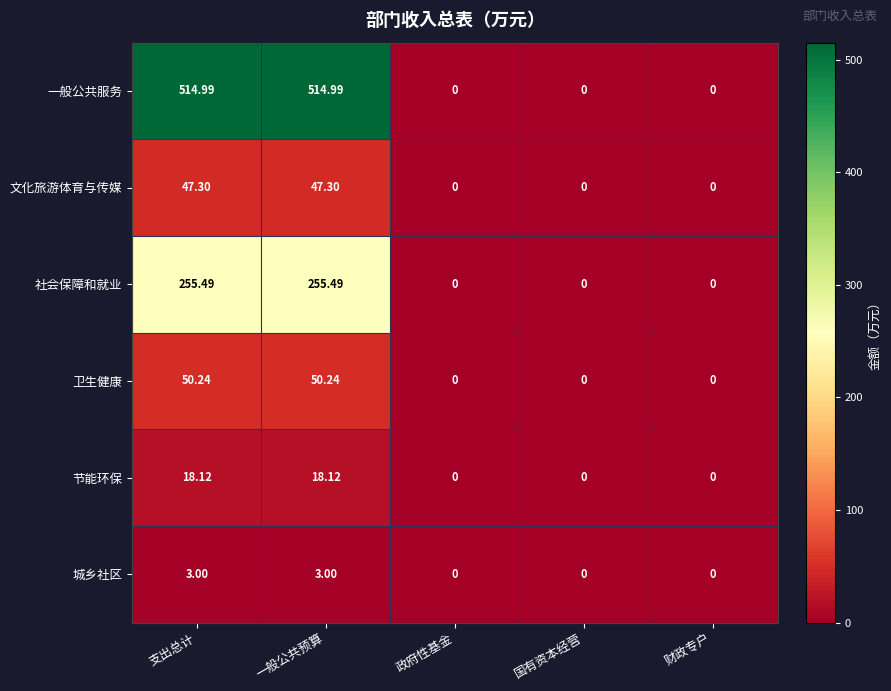

At 支出总计, list the series in order from smallest to largest.

城乡社区, 节能环保, 文化旅游体育与传媒, 卫生健康, 社会保障和就业, 一般公共服务